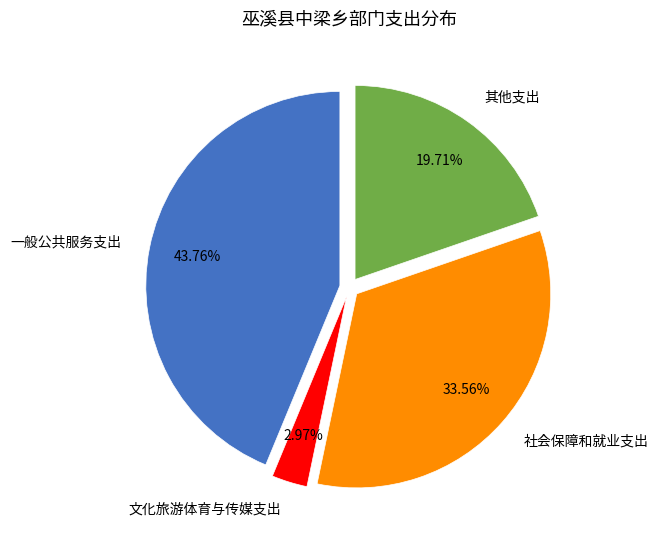

Is there a majority slice in this chart?

No